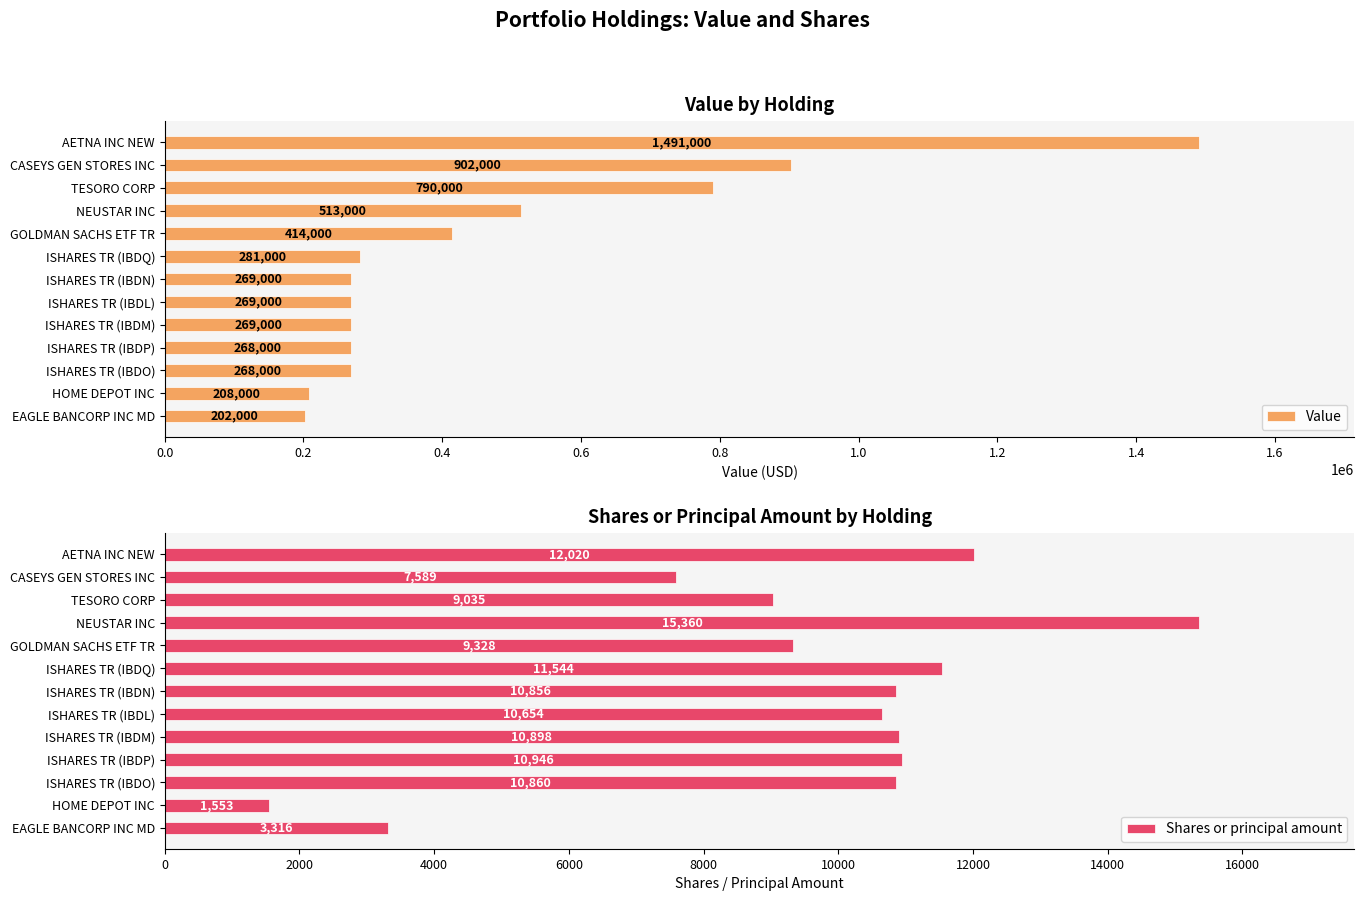

What is the highest value of the Value series?

1491000